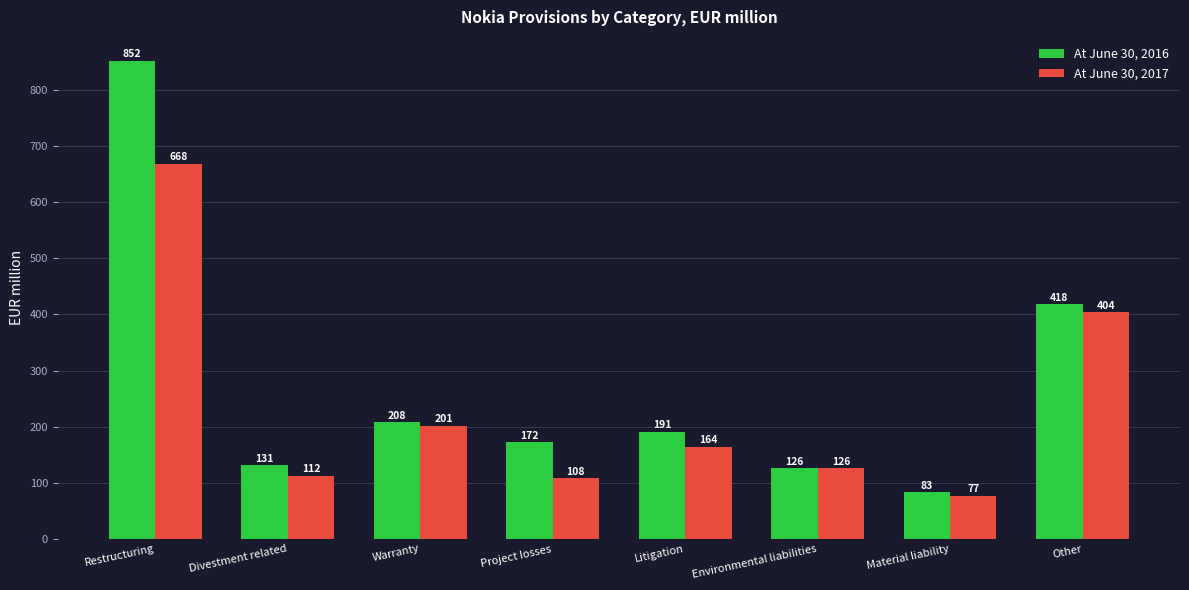

At which category is the sum across all series the highest?

Restructuring